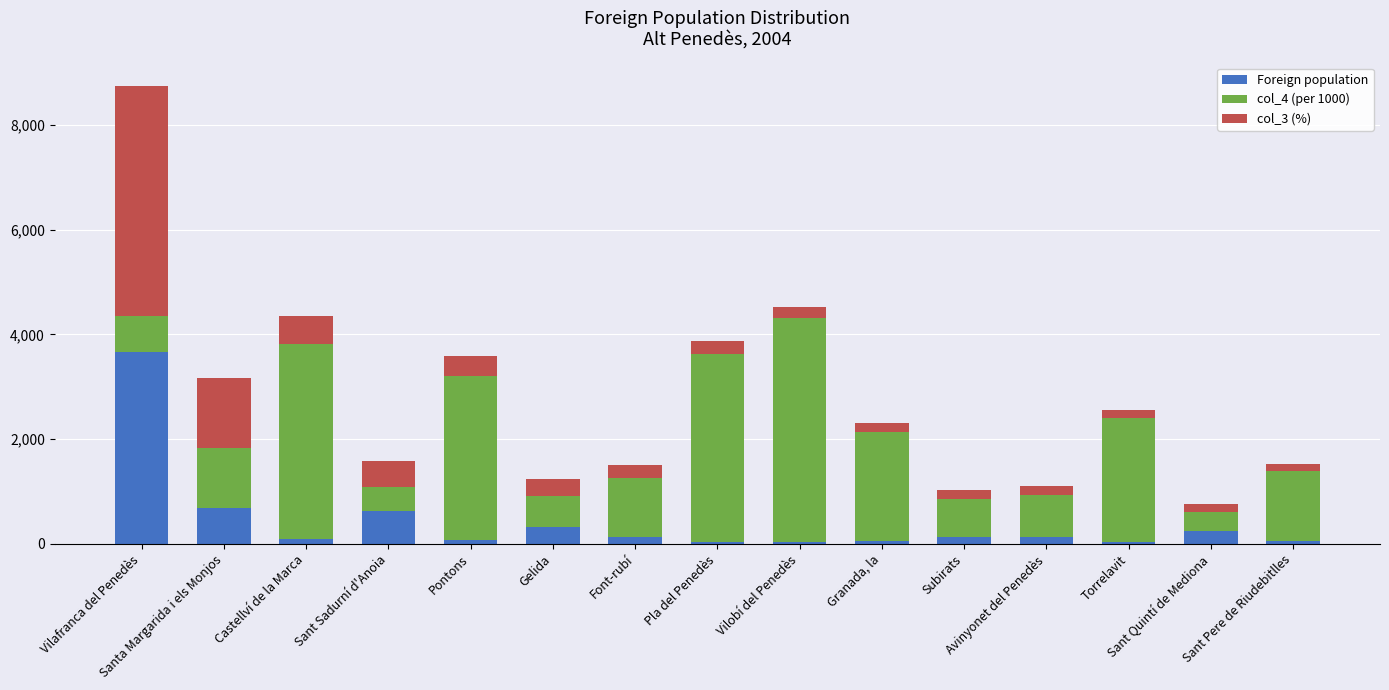

What is the difference between the maximum and minimum values in the Foreign population series?

3632